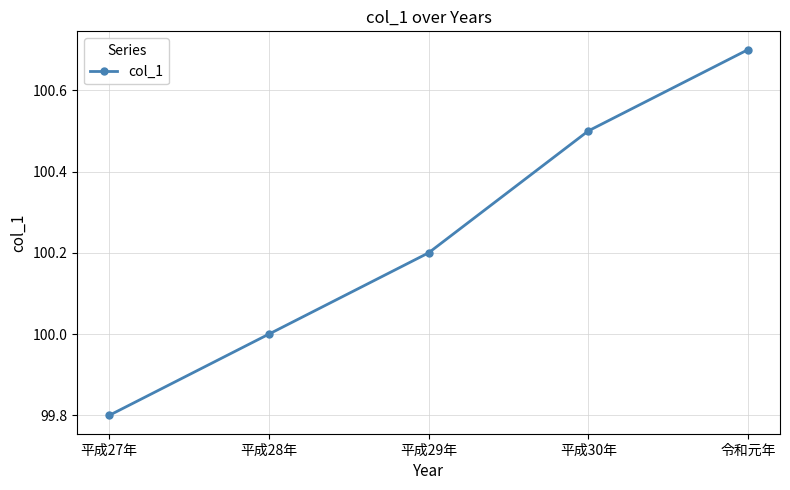

What is the label of the 4th point from the left?

平成30年